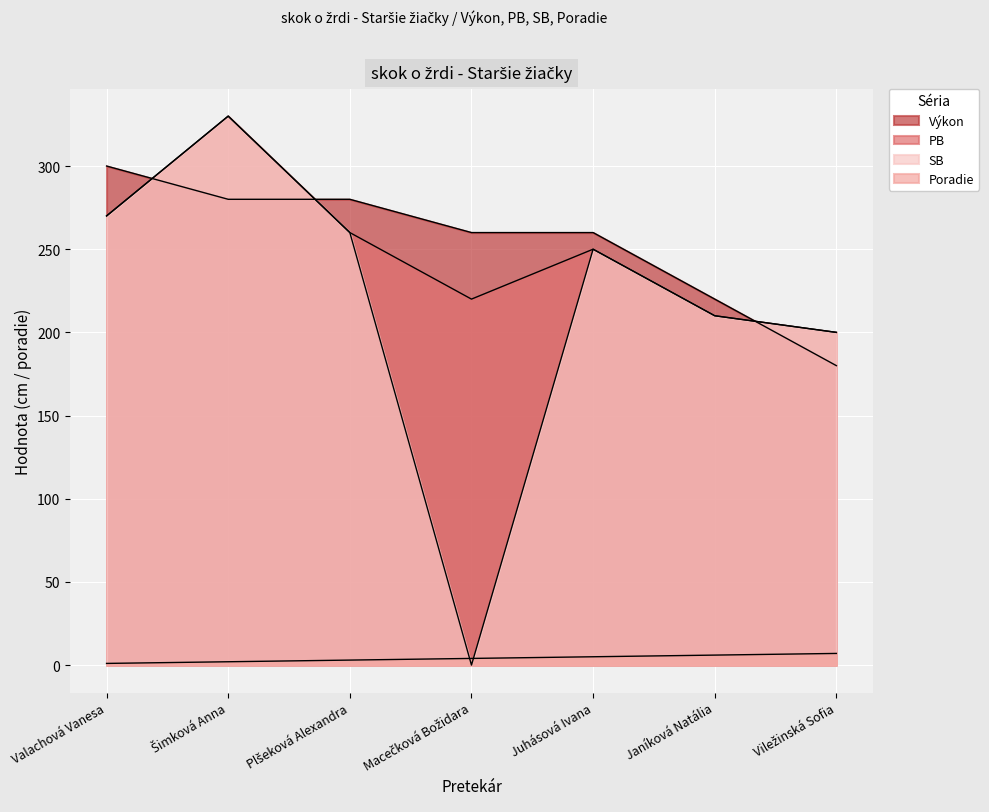

What is the label of the 1st point from the left?

Valachová Vanesa